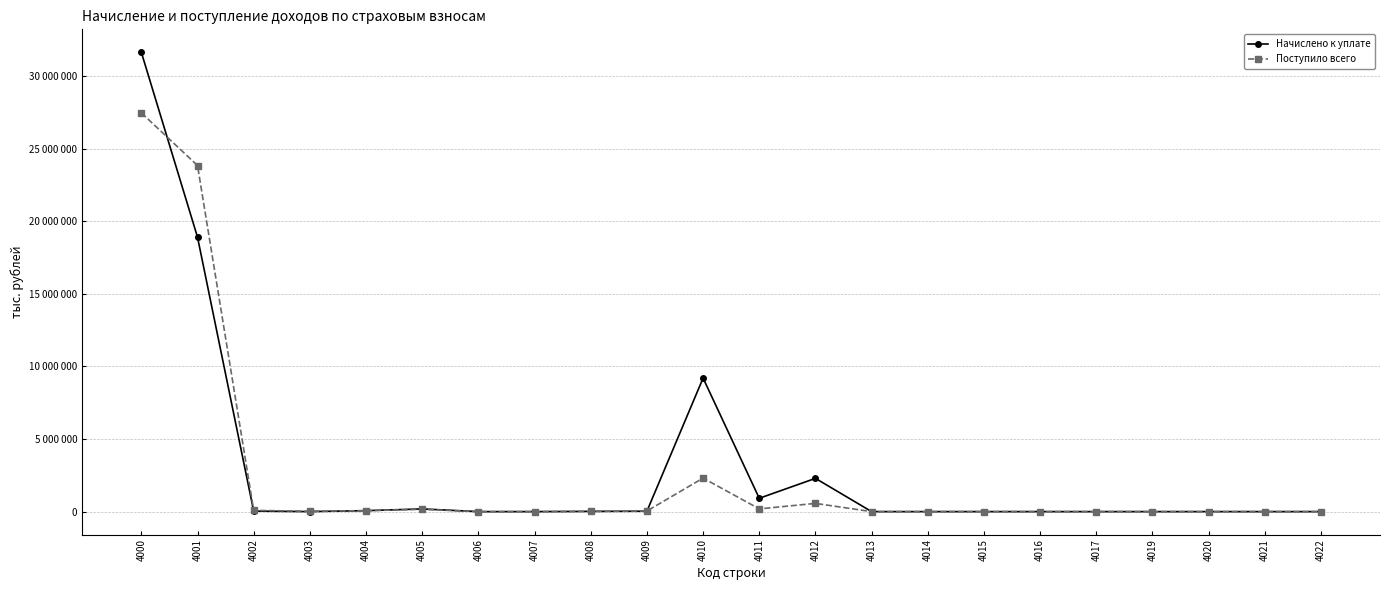

List the labels in order of Начислено к уплате value, smallest first.

4006, 4007, 4014, 4019, 4020, 4013, 4016, 4021, 4017, 4022, 4015, 4003, 4008, 4009, 4002, 4004, 4005, 4011, 4012, 4010, 4001, 4000